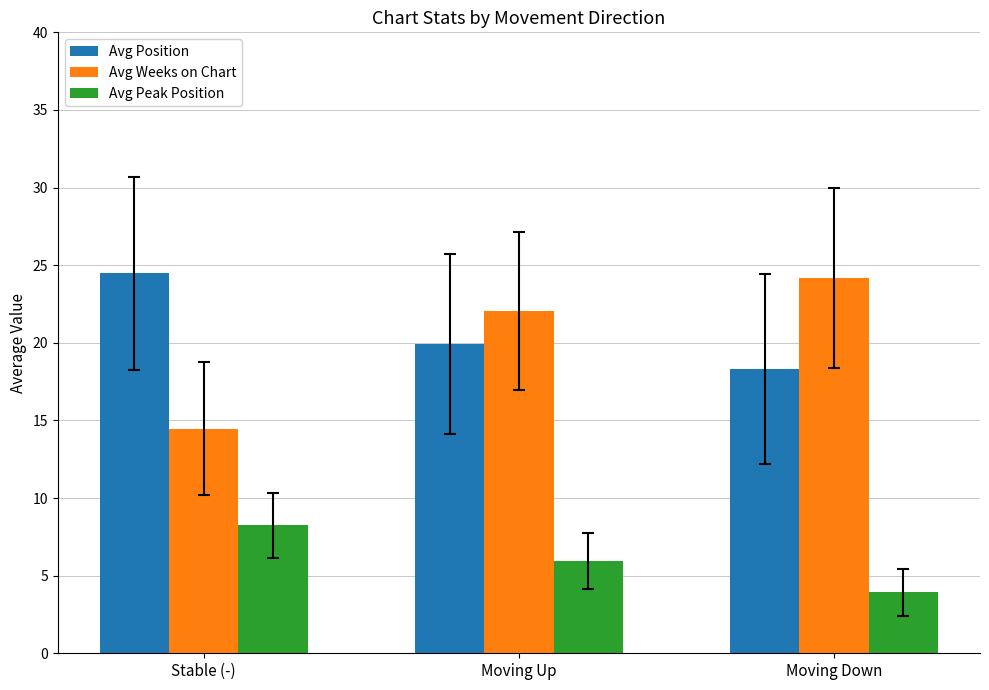

What is the label of the 3rd bar from the left?

Moving Down